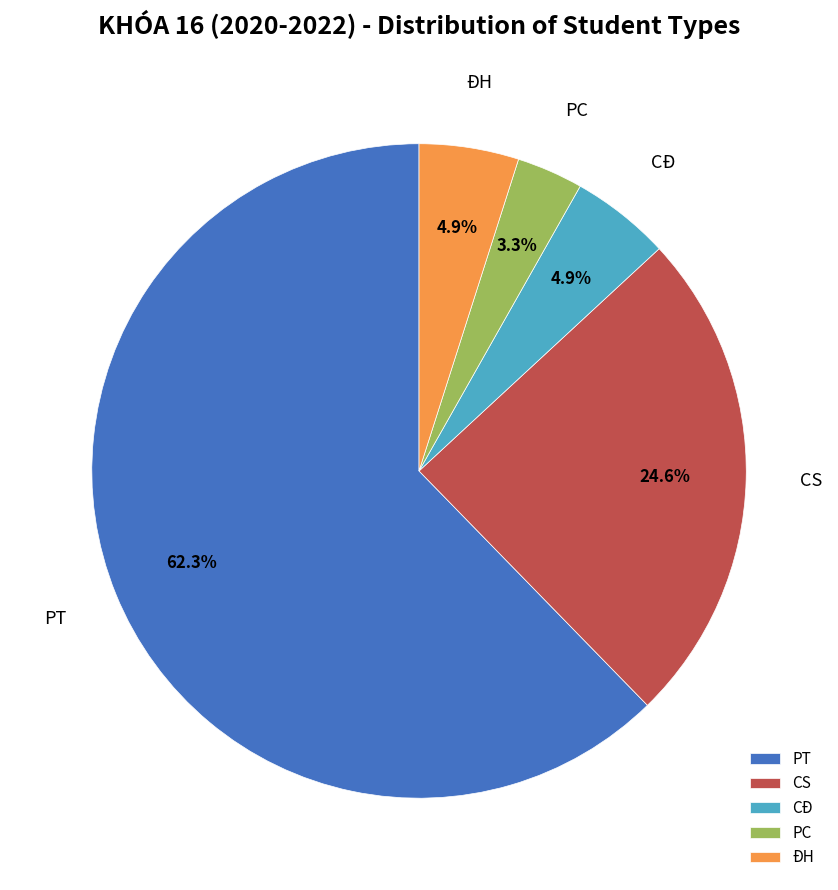

To the nearest percent, what portion does CĐ represent?

5%